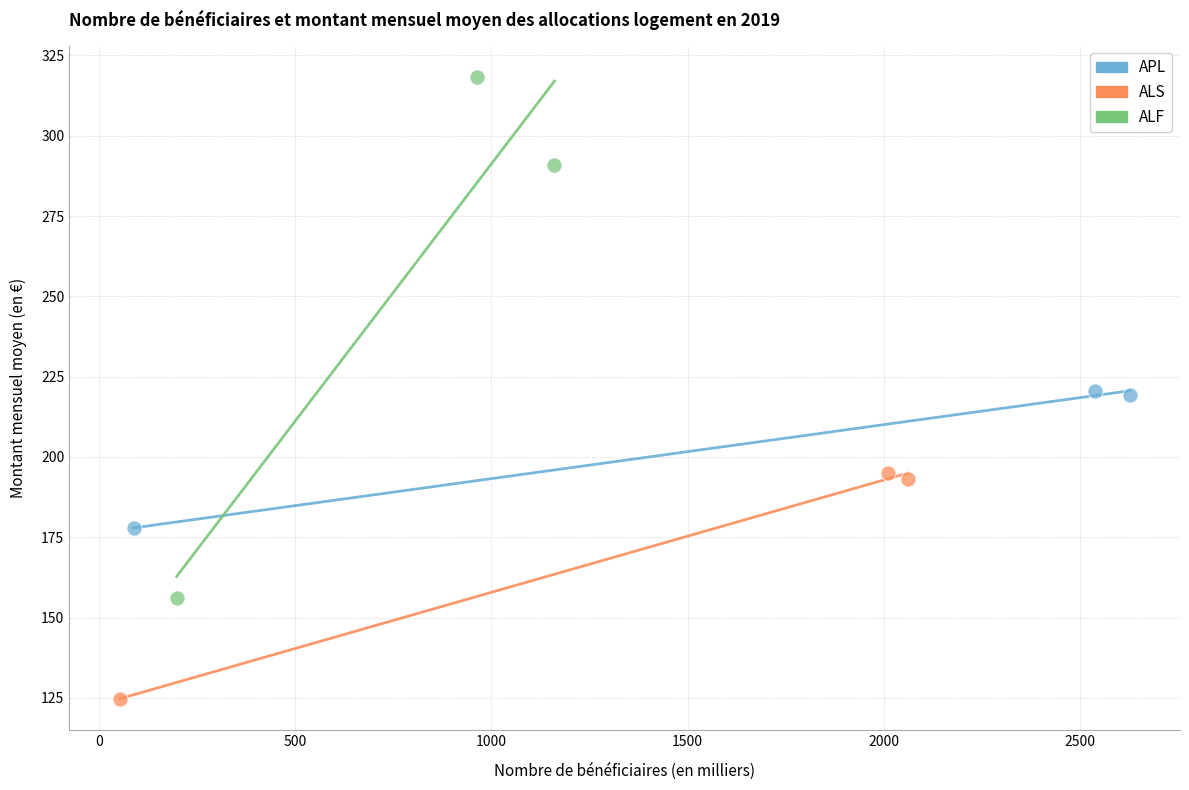

Which series has the largest Y range (max minus min)?

ALF